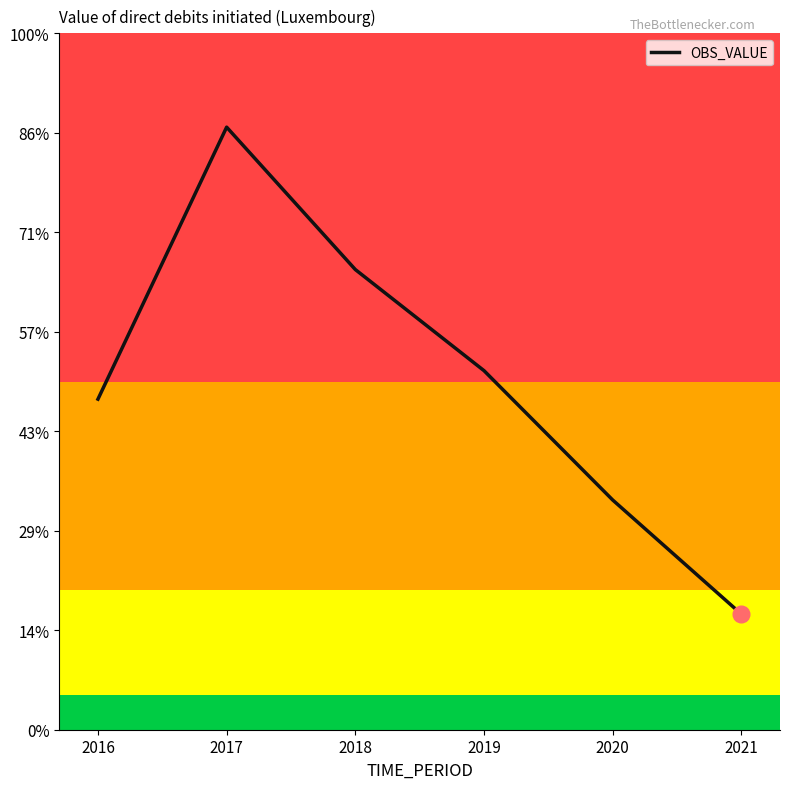

True or false: the data has more than 1 interior local peaks.

False